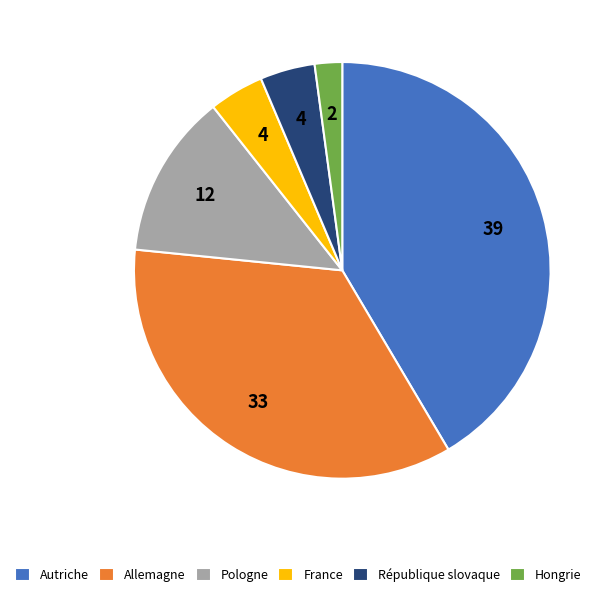

Is the sum of Allemagne and Pologne greater than half?

No